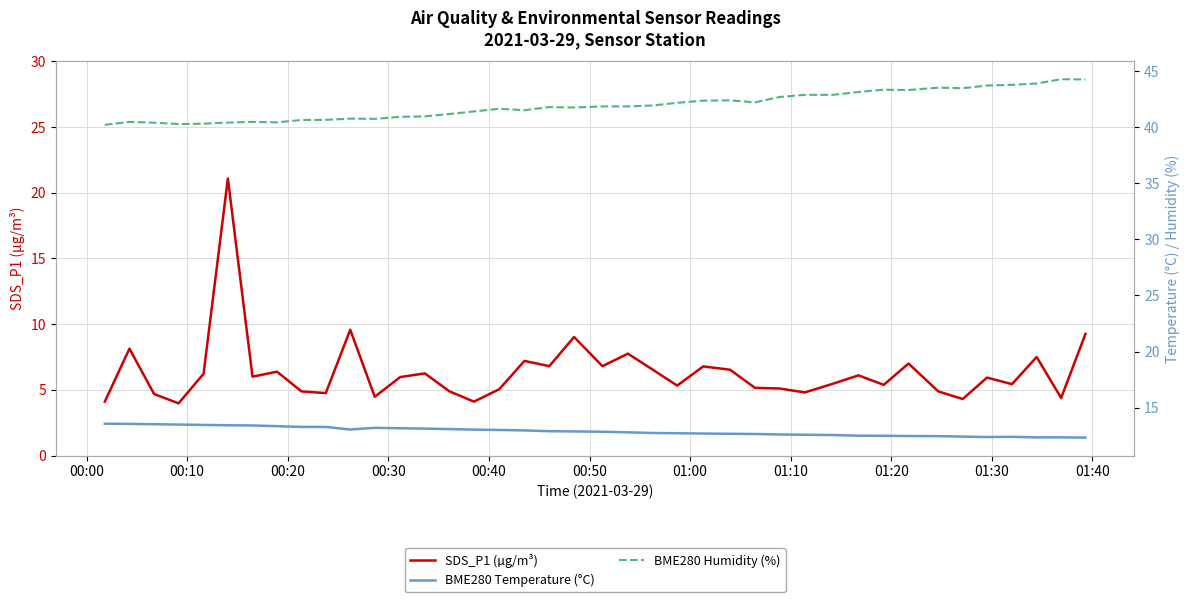

What is the greatest value displayed?

44.3